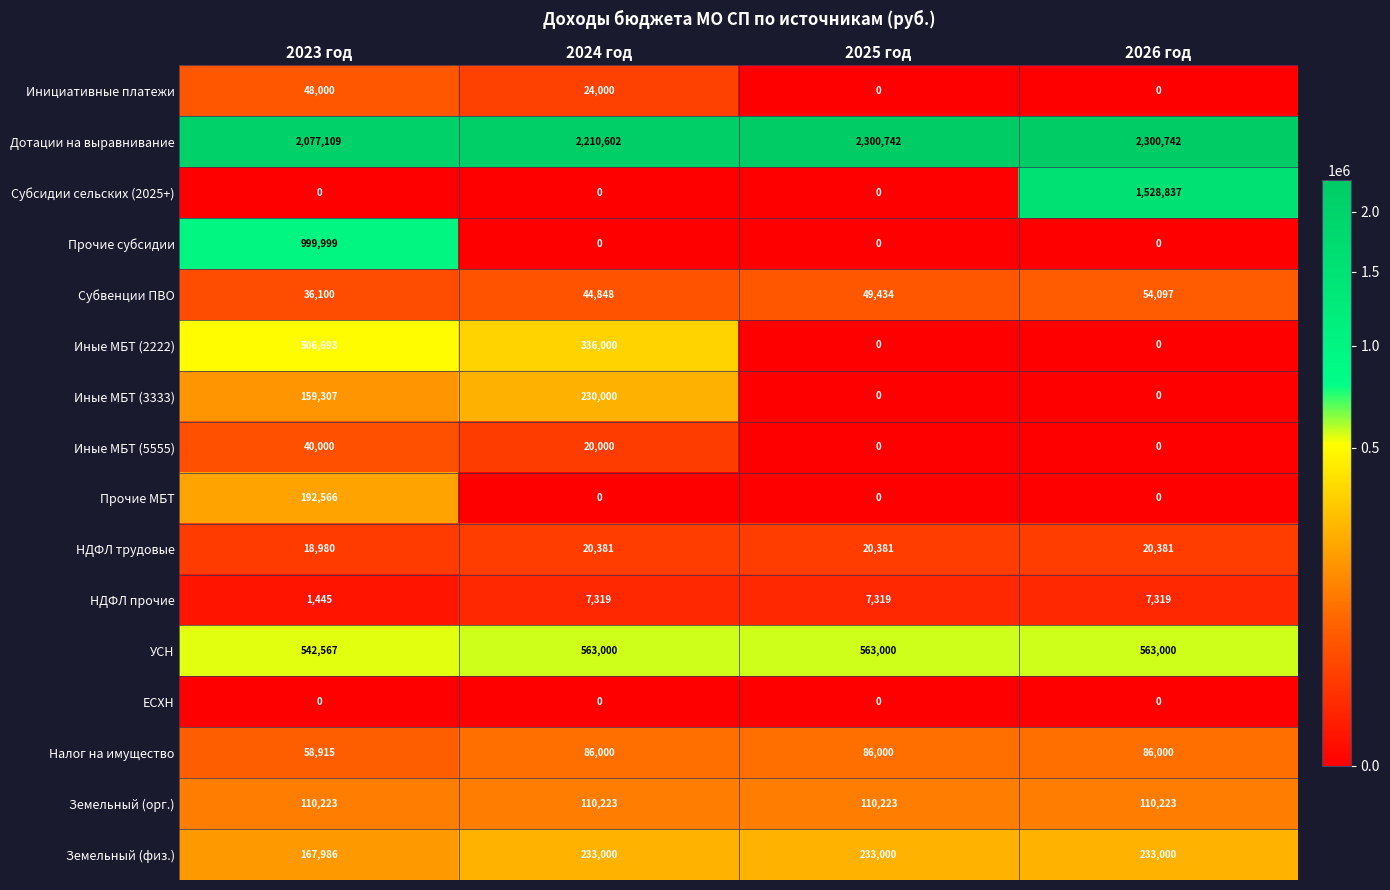

What is the difference between the maximum and minimum values in the Иные МБТ (5555) series?

40000